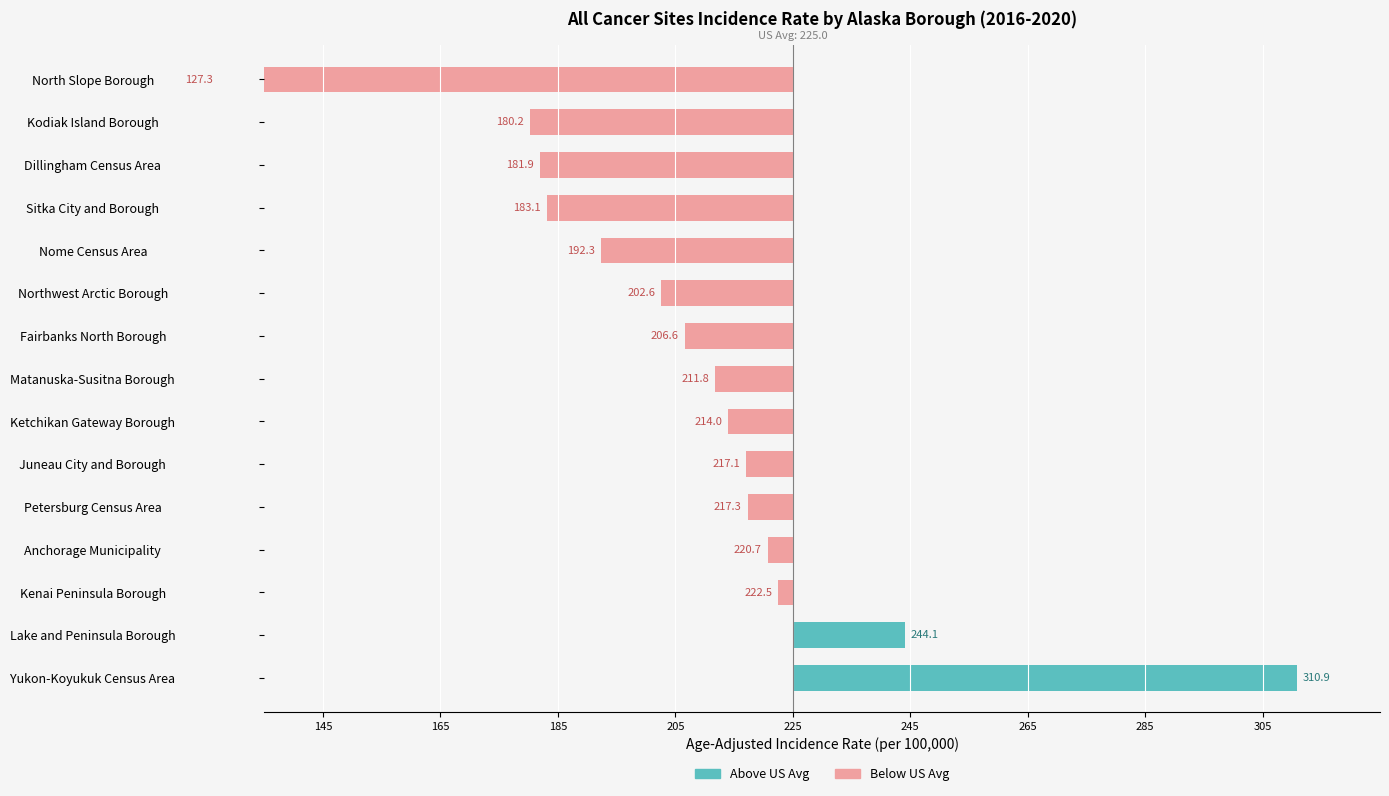

What is the spread (max minus min) of values at Dillingham Census Area?

43.1